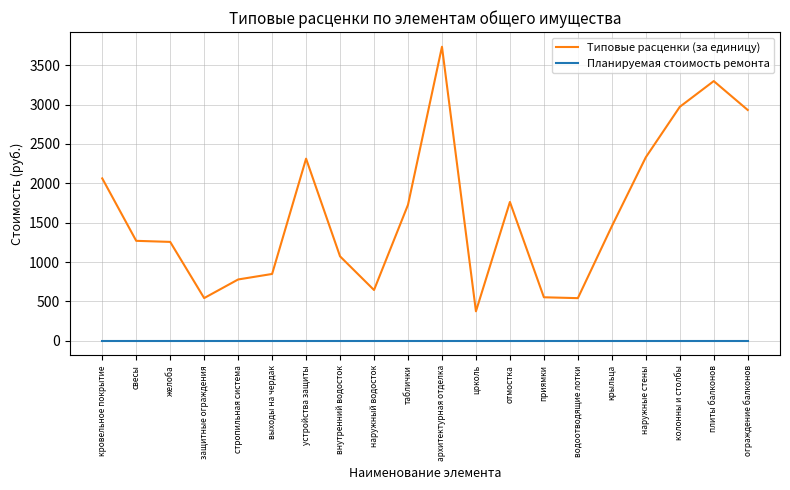

How many lines are shown in the chart?

2